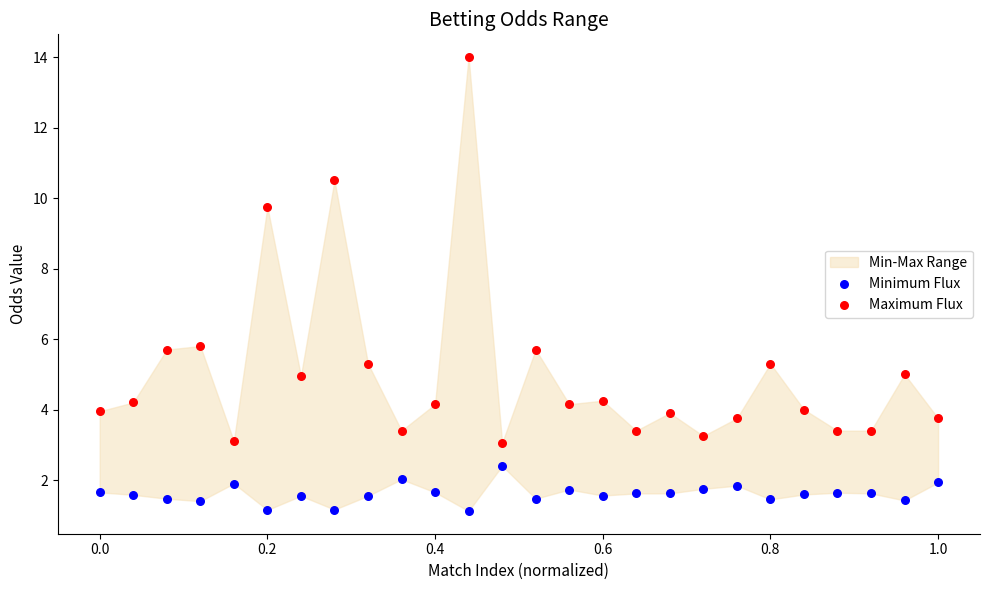

What is the X range (max minus min) for the scatter plot?

1.0